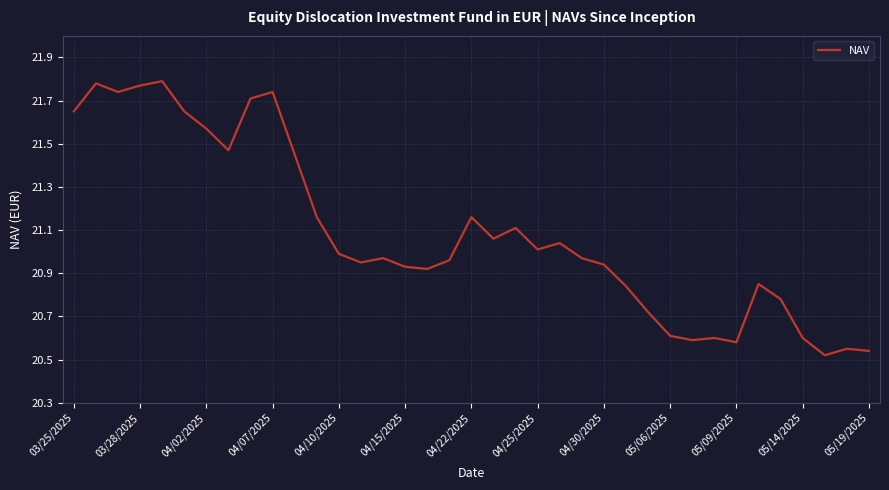

Is it true that the value at 04/25/2025 is 21.0?

True